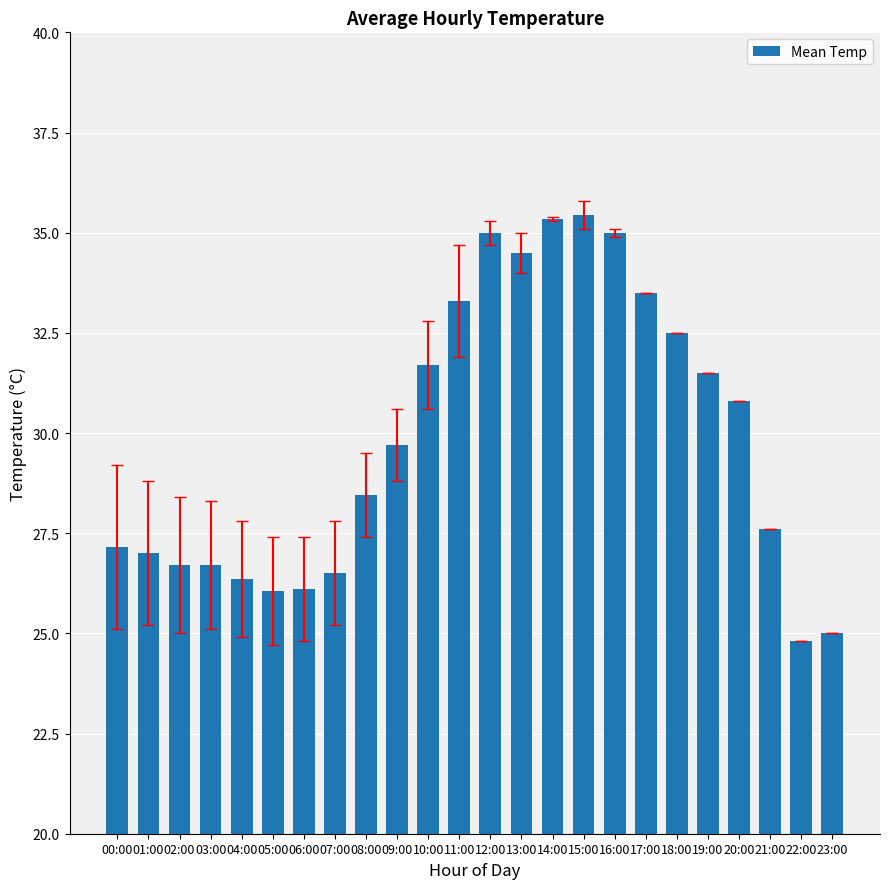

What position from the left is 06:00?

7